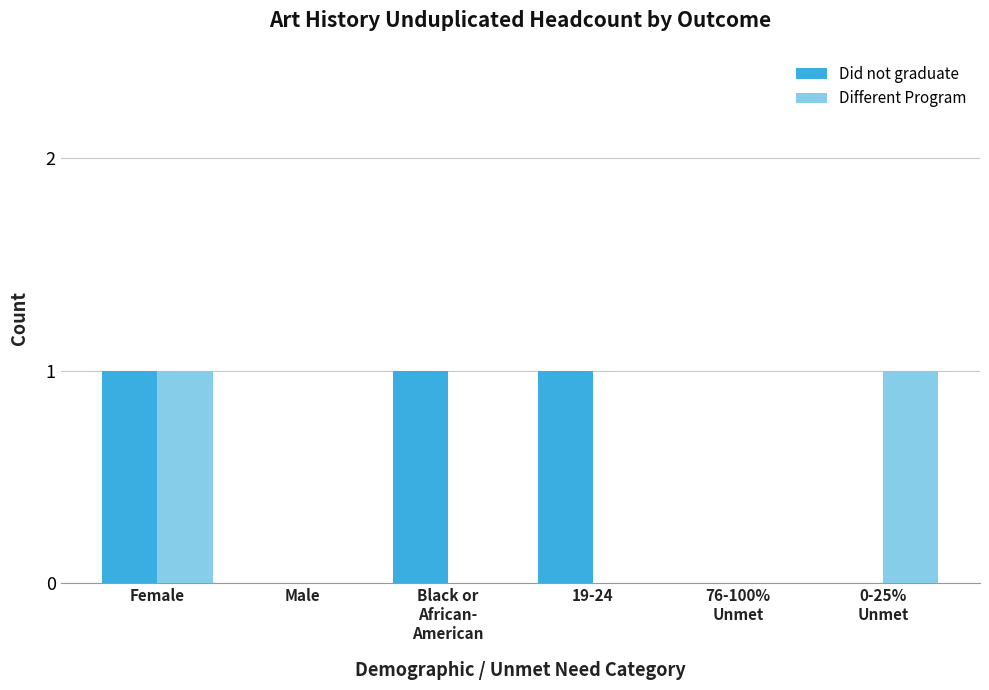

Which series has the largest total across all categories?

Did not graduate